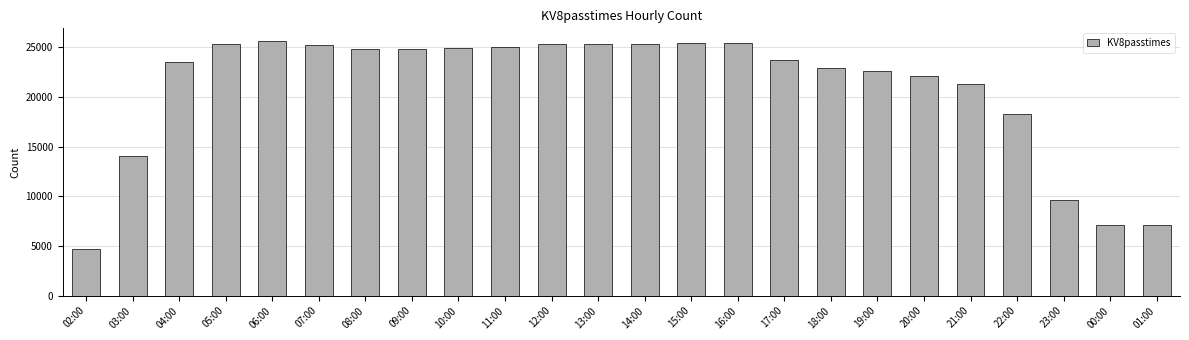

Which has a higher value, 02:00 or 16:00?

16:00